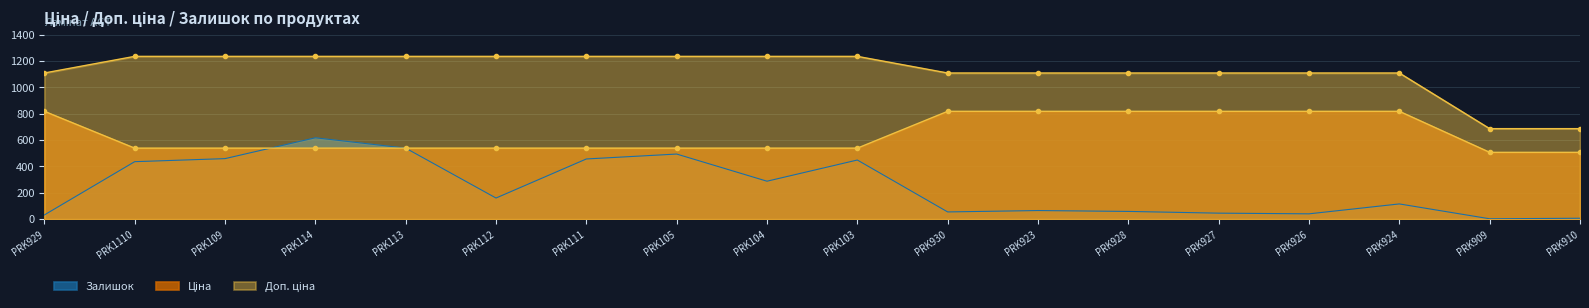

Reading left to right, extract all data points from this chart.

Ціна: 818.5	539.0	539.0	539.0	539.0	539.0	539.0	539.0	539.0	539.0	818.5	818.5	818.5	818.5	818.5	818.5	507.2	507.2
Доп. ціна: 1109.2	1235.4	1235.4	1235.4	1235.4	1235.4	1235.4	1235.4	1235.4	1235.4	1109.2	1109.2	1109.2	1109.2	1109.2	1109.2	687.0	687.0
Залишок: 32.2	436.3	459.5	617.7	539.2	160.5	456.9	494.2	288.1	448.9	55.1	65.6	58.9	45.8	40.6	115.8	3.1	7.2